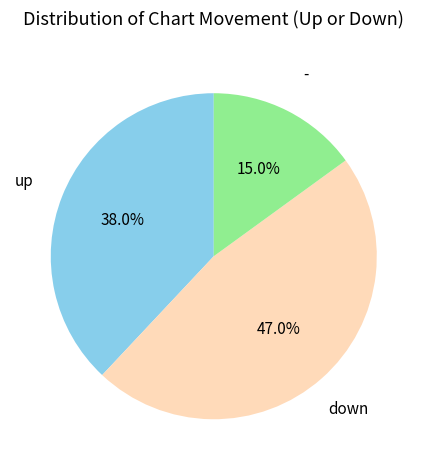

Count the number of slices in the pie.

3